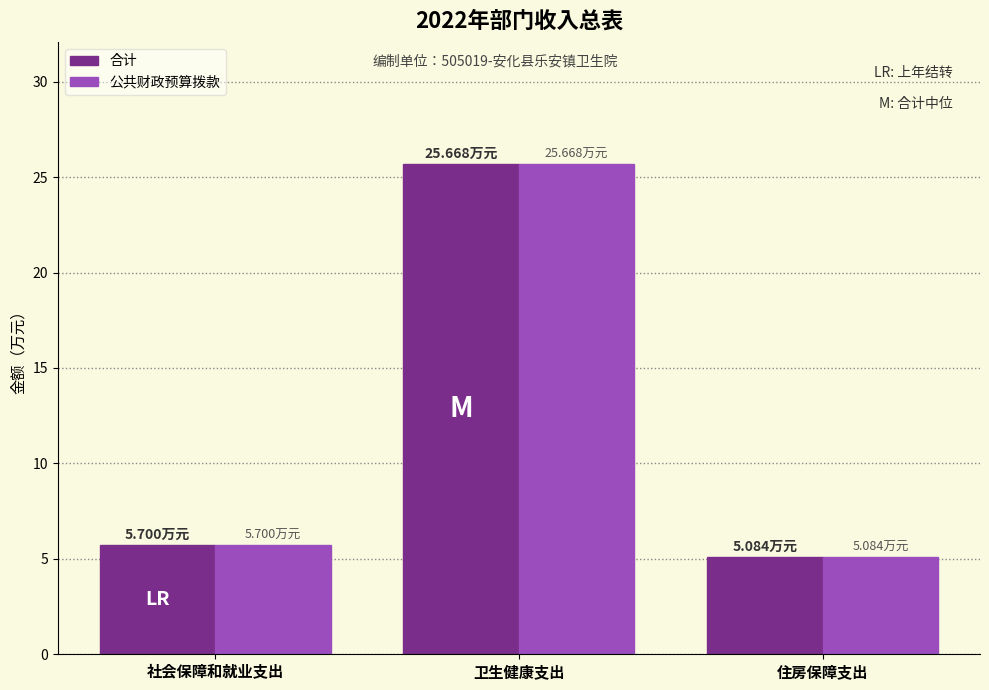

What is the minimum value for 合计?

5.1